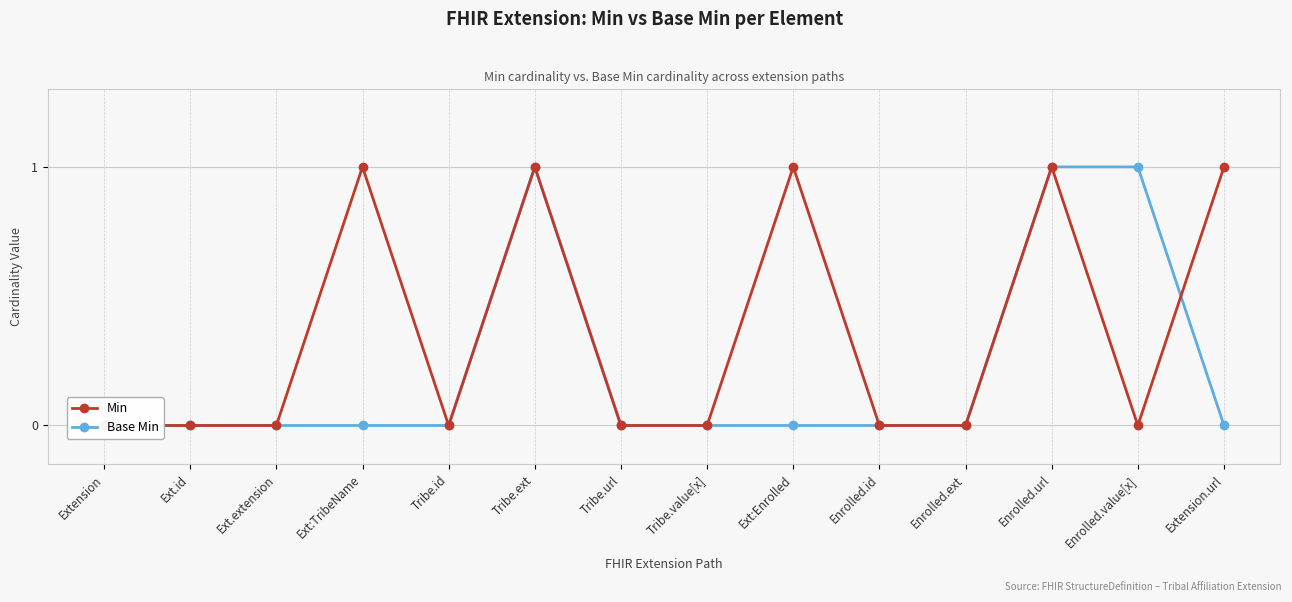

True or false: Base Min and Min intersect in this chart.

True